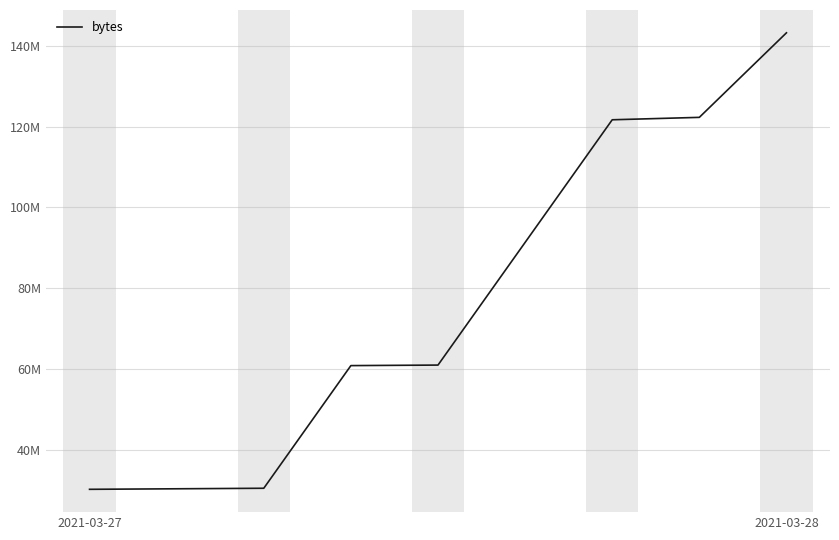

Does the chart display data point markers on the line(s)?

No